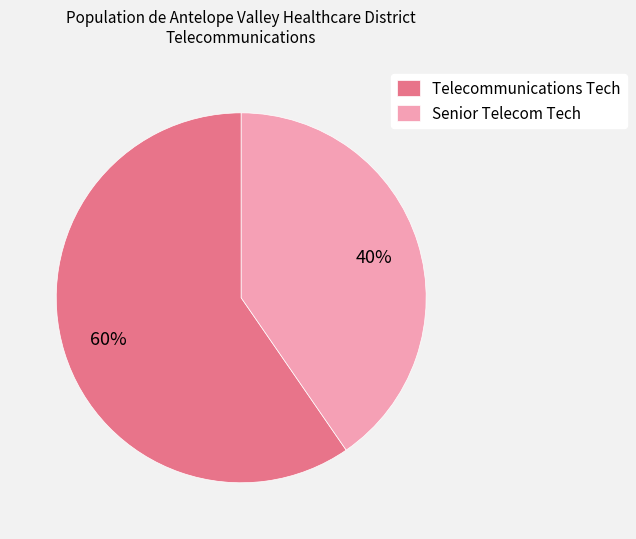

Approximately how many times larger is the value at Senior Telecom Tech compared to Telecommunications Tech?

0.7